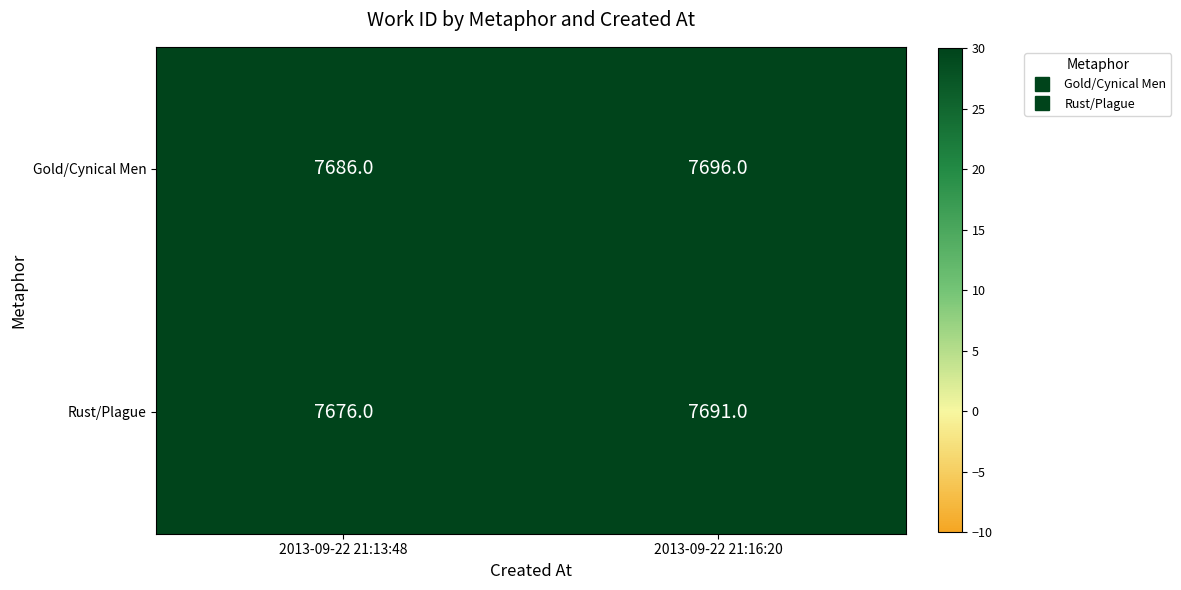

How many series are shown in this chart?

2